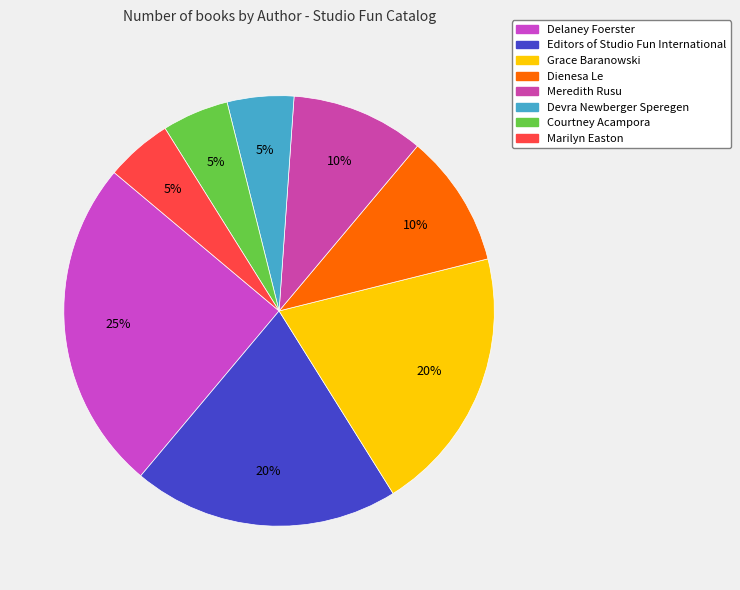

To the nearest percent, what is the combined percentage of Meredith Rusu and Grace Baranowski?

30%